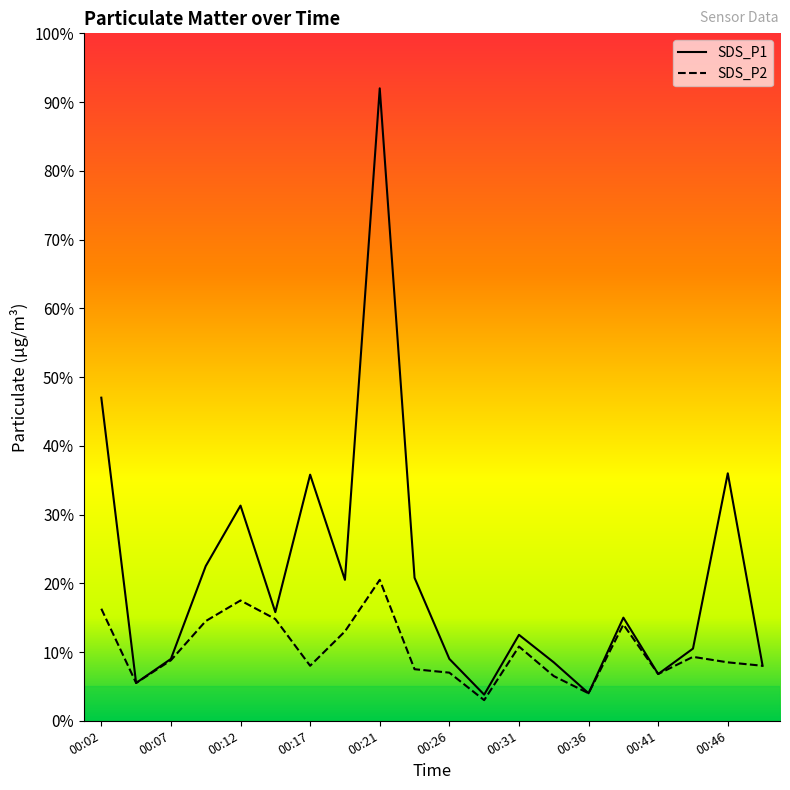

True or false: SDS_P1 and SDS_P2 cross at least once.

False